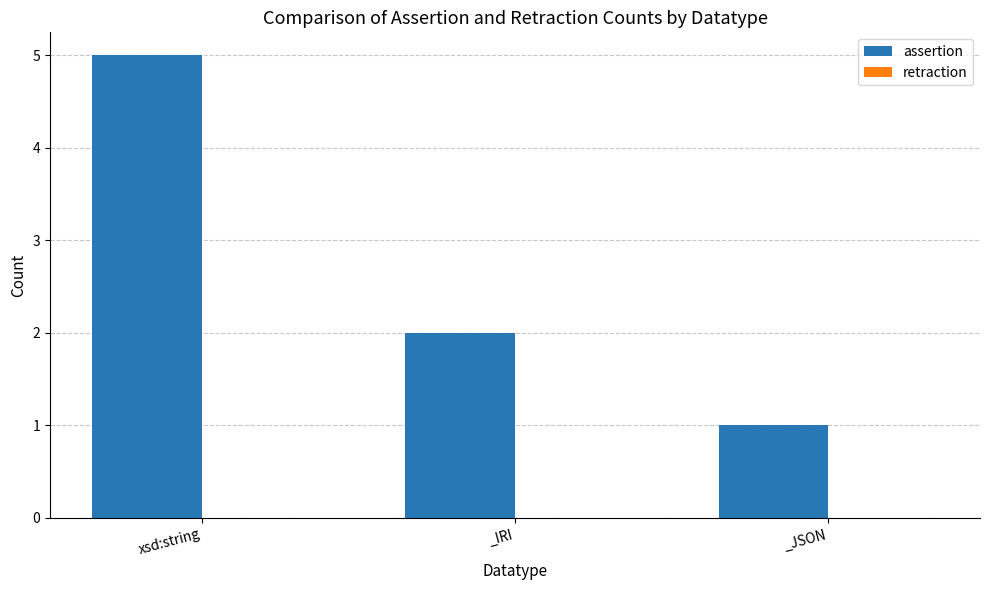

At which label is the value closest to 3?

_IRI